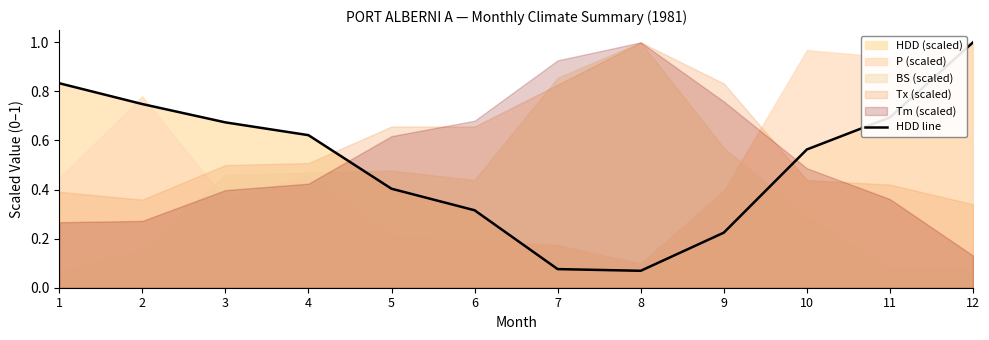

True or false: the data has more than 1 interior local peaks.

False